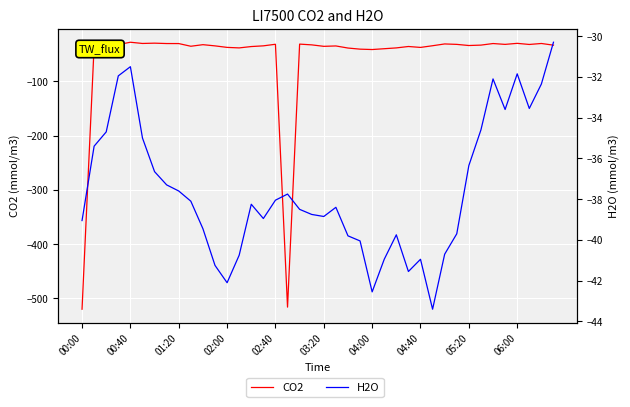

The CO2 series shows -33.0 at 33. True or false?

True